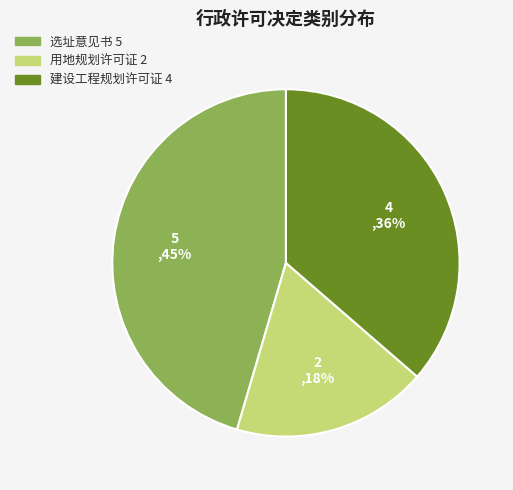

True or false: 选址意见书 accounts for 45% of the total.

True